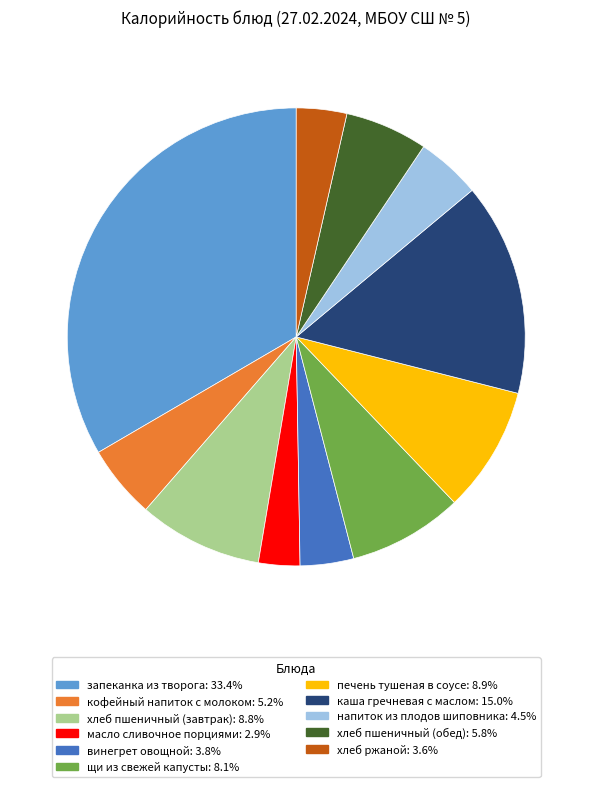

The печень тушеная в соусе slice represents 16% of the pie. True or false?

False